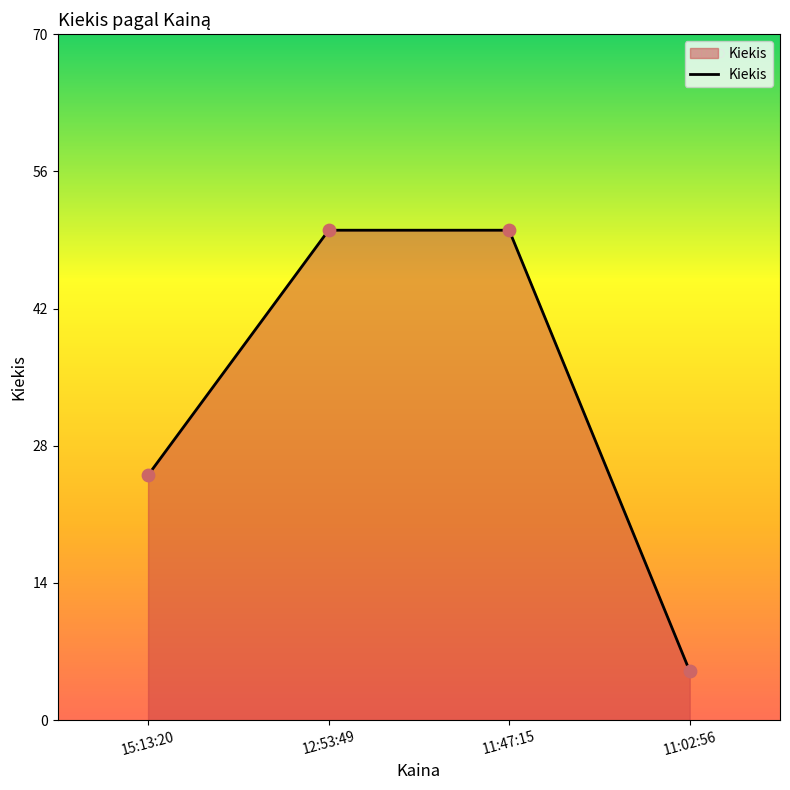

Approximately how many times larger is the value at 12:53:49 compared to 15:13:20?

2.0